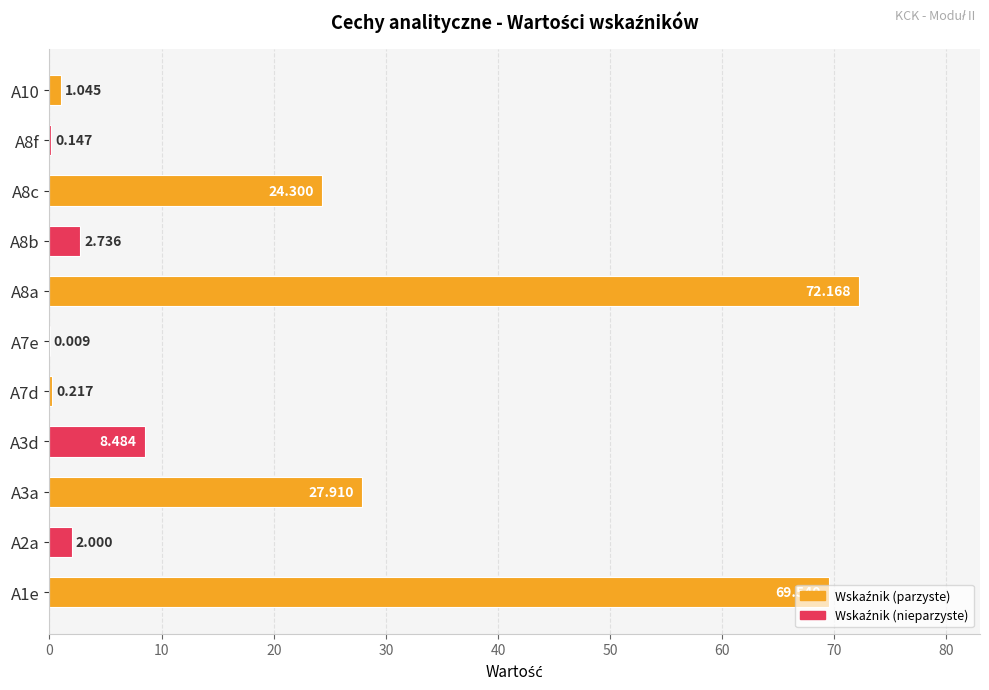

Count the number of data series in this chart.

1